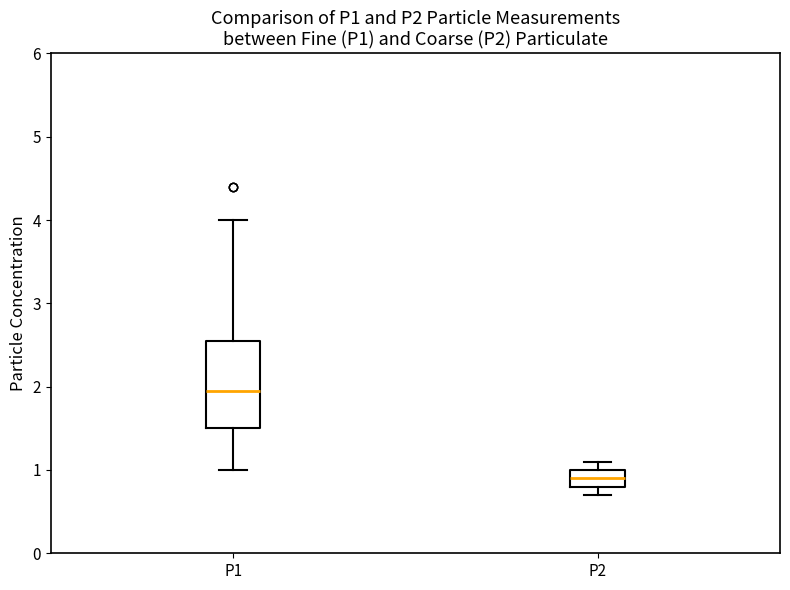

Which box has the lowest median line?

P2